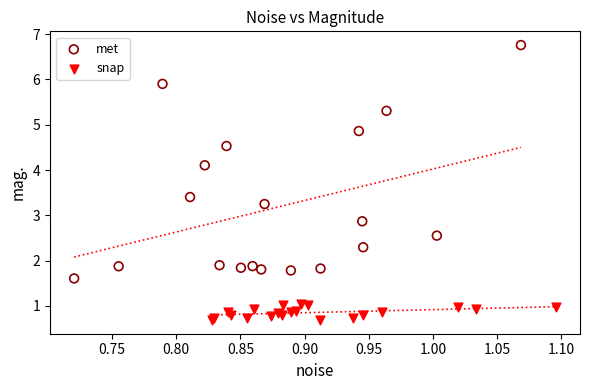

What are all the series names shown in the legend?

met, snap